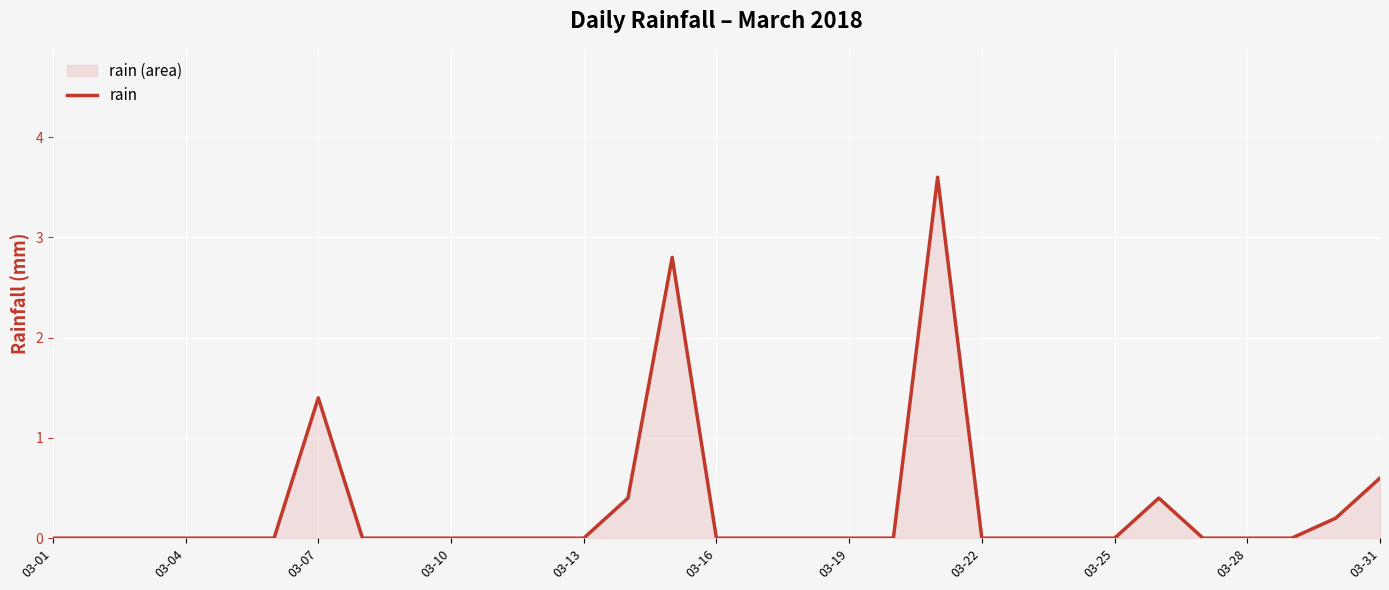

How many values exceed 0?

7